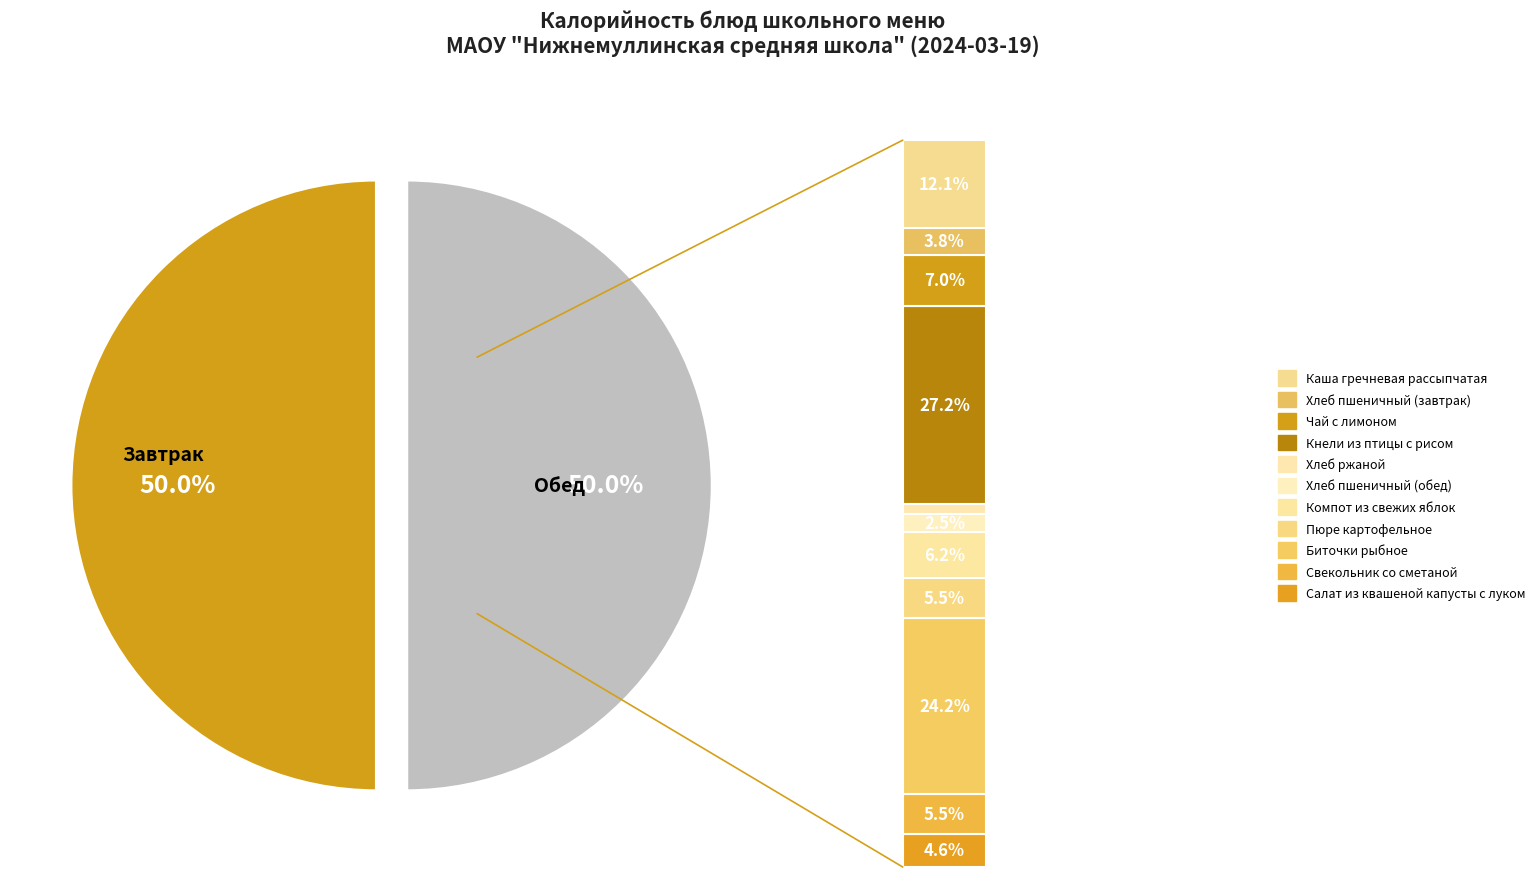

What portion of the pie excludes Салат из квашеной капусты с луком?

95.4%